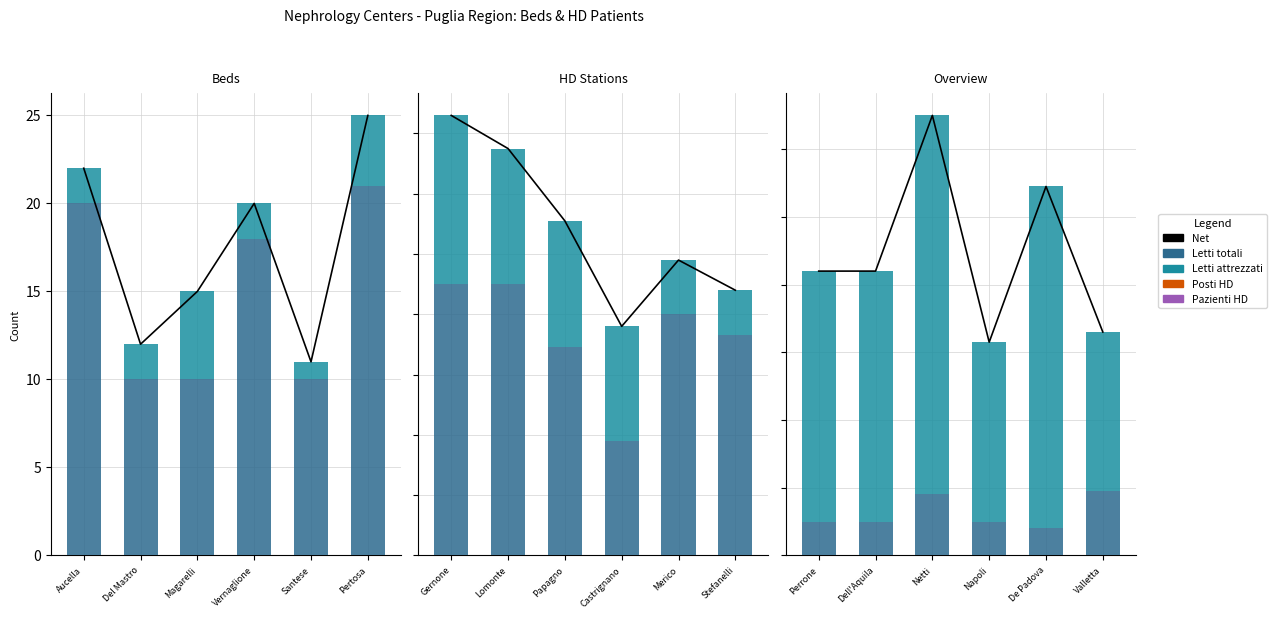

The value of Net at Del Mastro is 12. True or false?

True